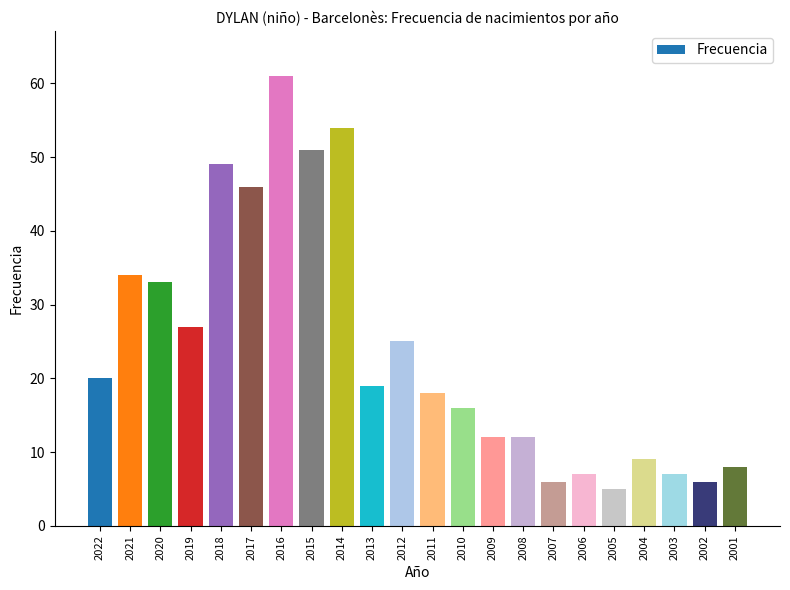

What is the difference between the values at 2003 and 2010?

9